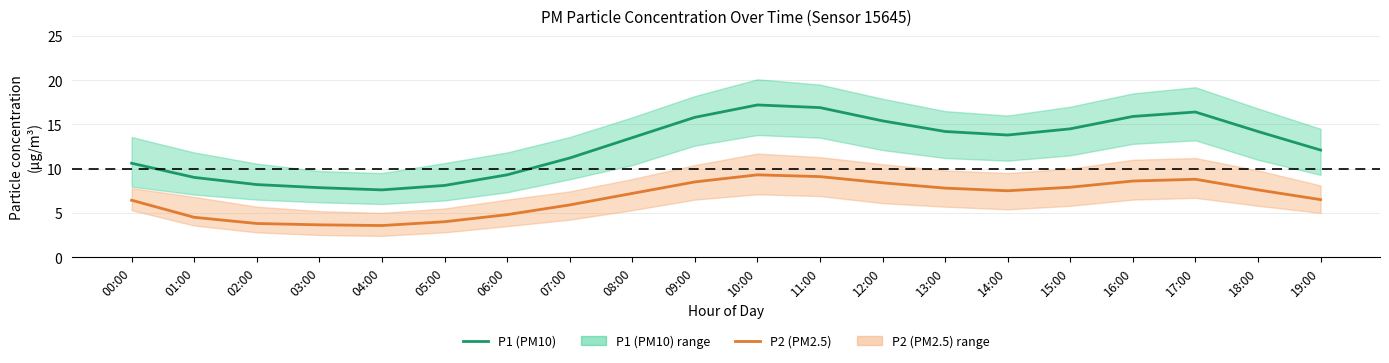

Rank the series by their maximum value, from highest to lowest.

P1 (PM10), P2 (PM2.5)